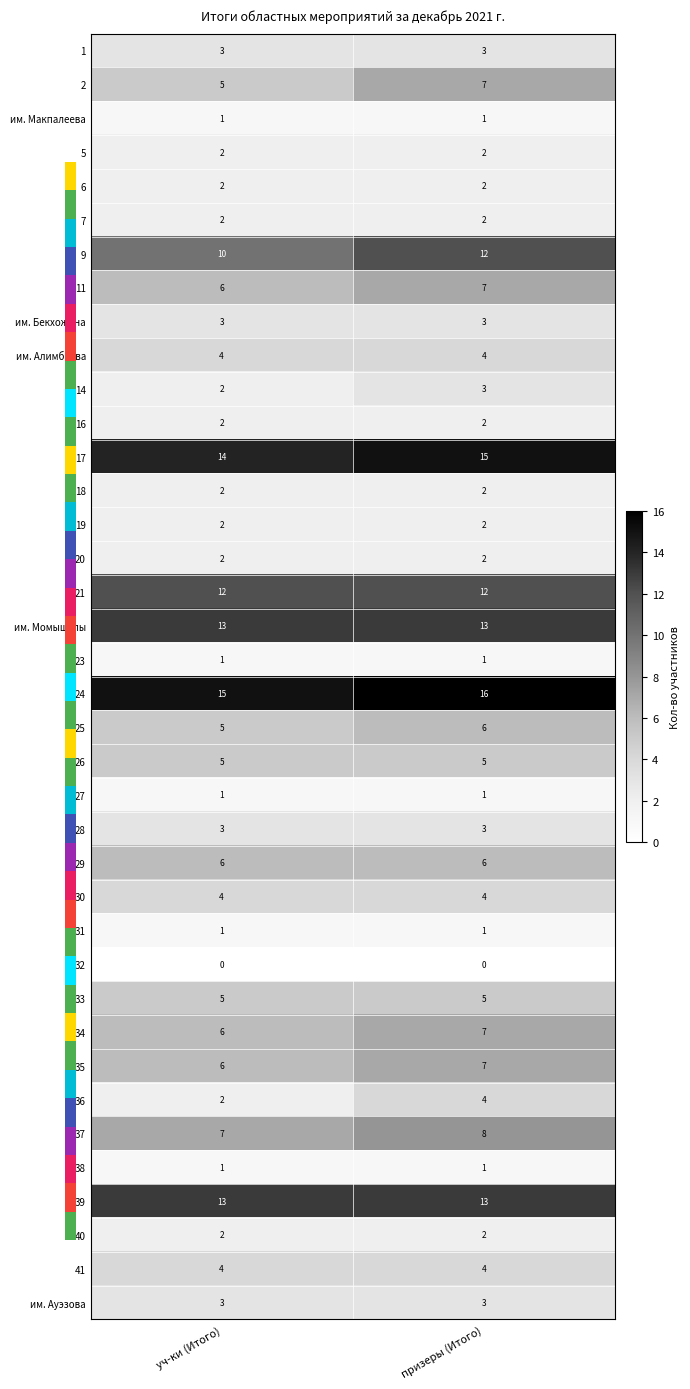

The 20 series shows 2 at призеры (Итого). True or false?

True